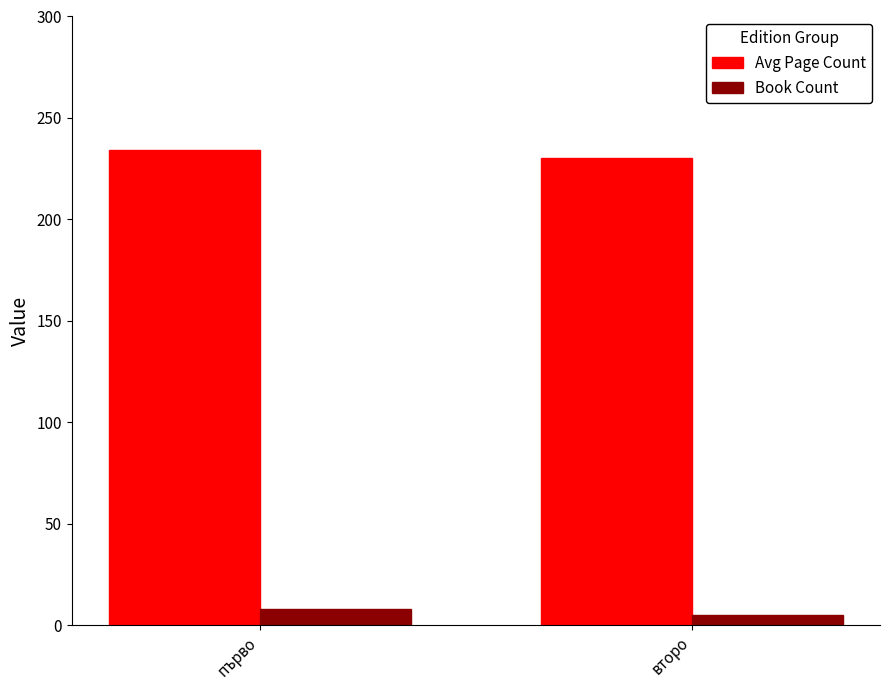

Rank the series by their maximum value, from lowest to highest.

Book Count, Avg Page Count